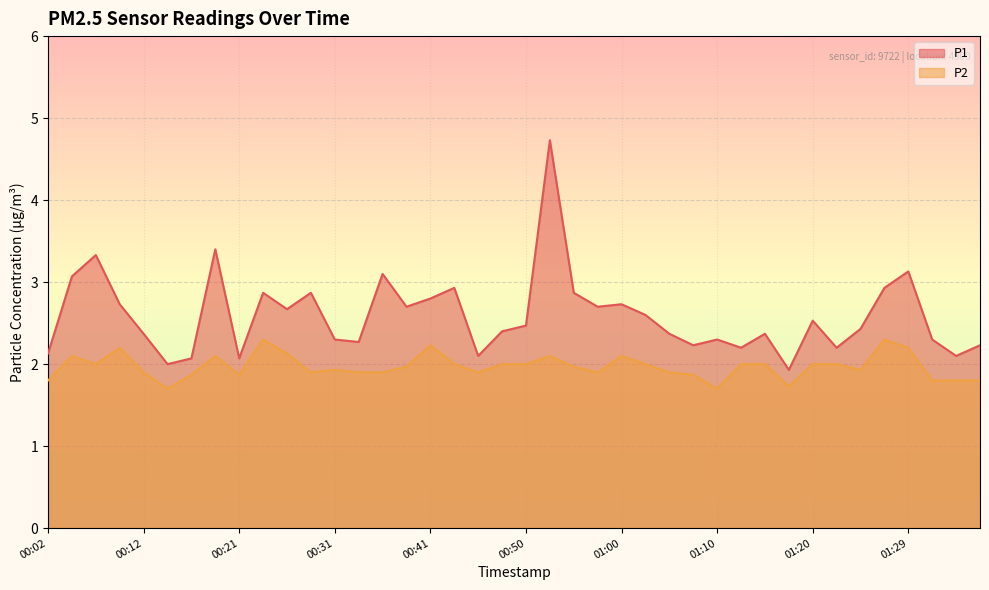

At which label does P1 first exceed 2?

00:02